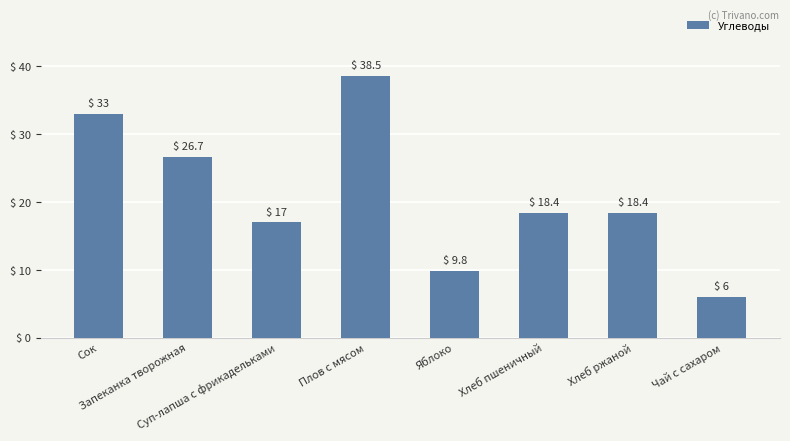

What is the value of the 3rd bar from the left?

17.0